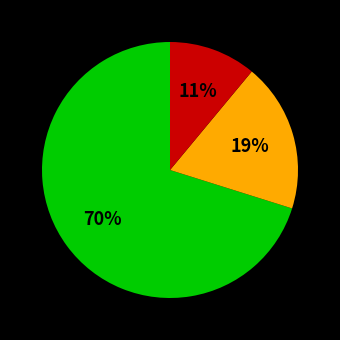

To the nearest percent, what is the difference between the largest and smallest slice percentages?

59%